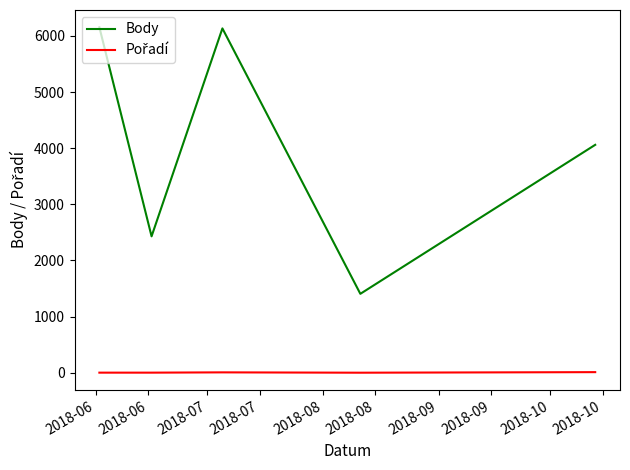

What is the minimum value for Body?

1406